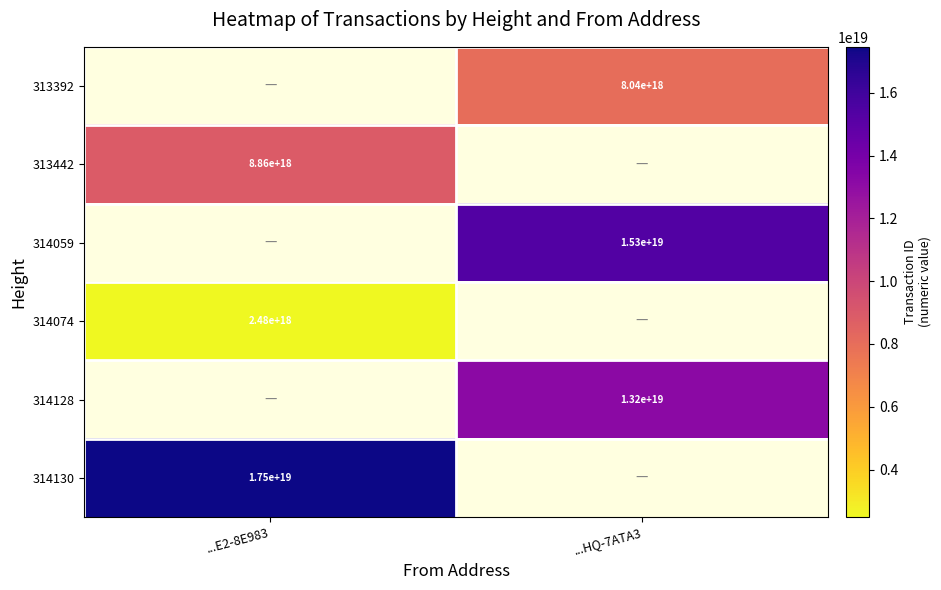

The 313392 series shows 5031013476404224000 at ...HQ-7ATA3. True or false?

False